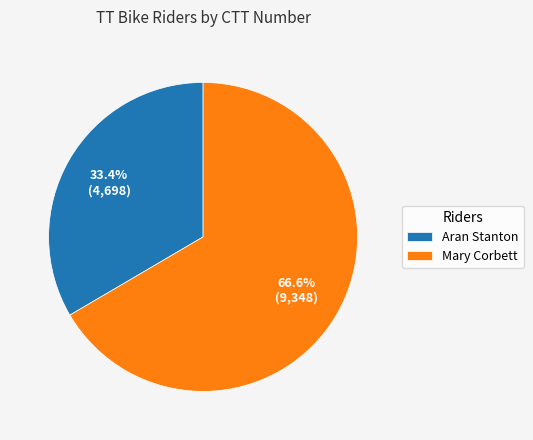

Does Mary Corbett account for over 50% of the chart?

Yes